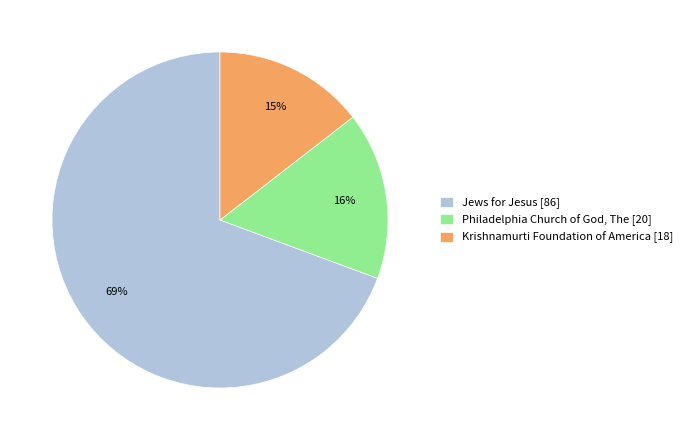

What percentage is the Philadelphia Church of God, The slice, to the nearest percent?

16%